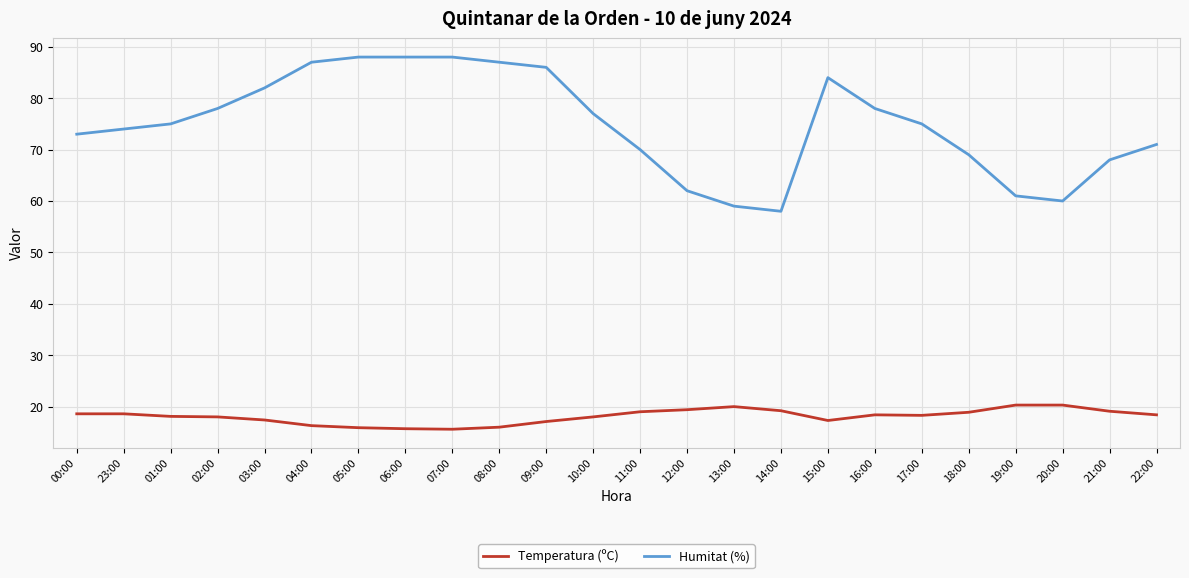

List the series in order of their overall mean, highest first.

Humitat (%), Temperatura (ºC)